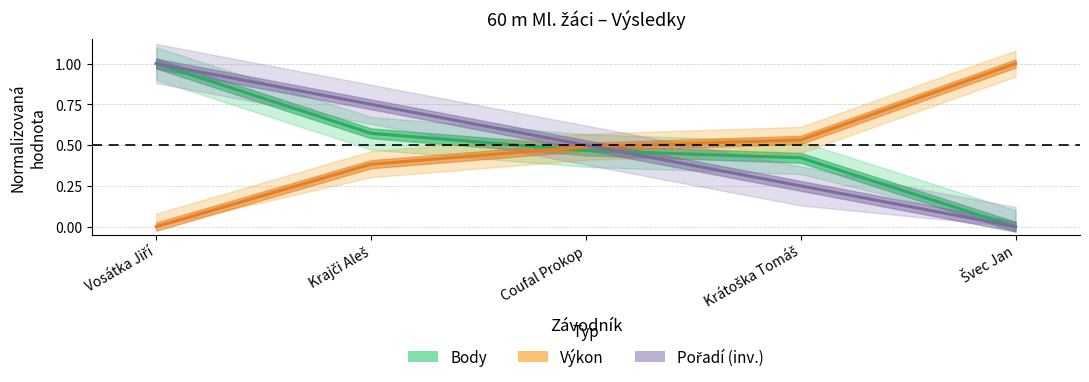

At how many categories does at least one series exceed 0?

5